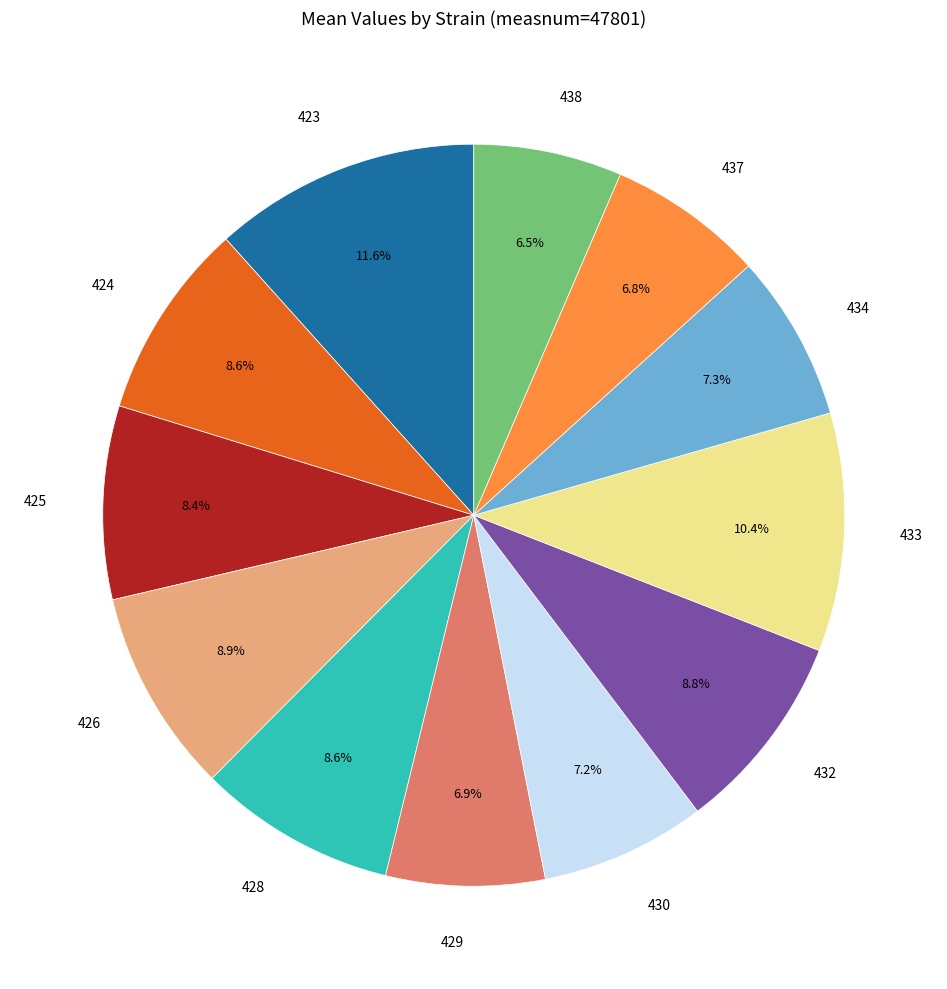

Which slice is the smallest?

438